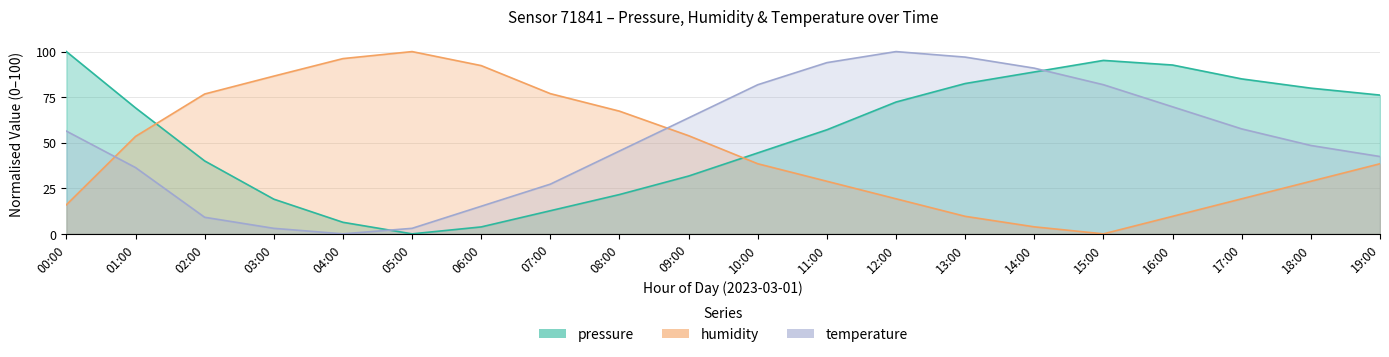

What is the sum of all pressure values?

1078.3